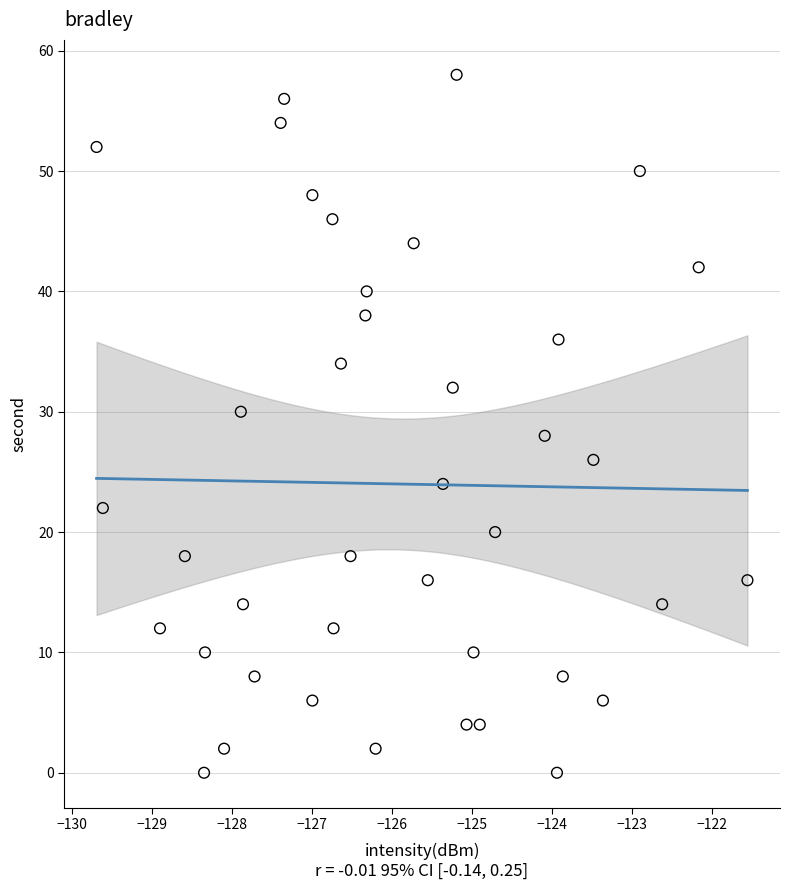

How many points are shown in the scatter plot?

40